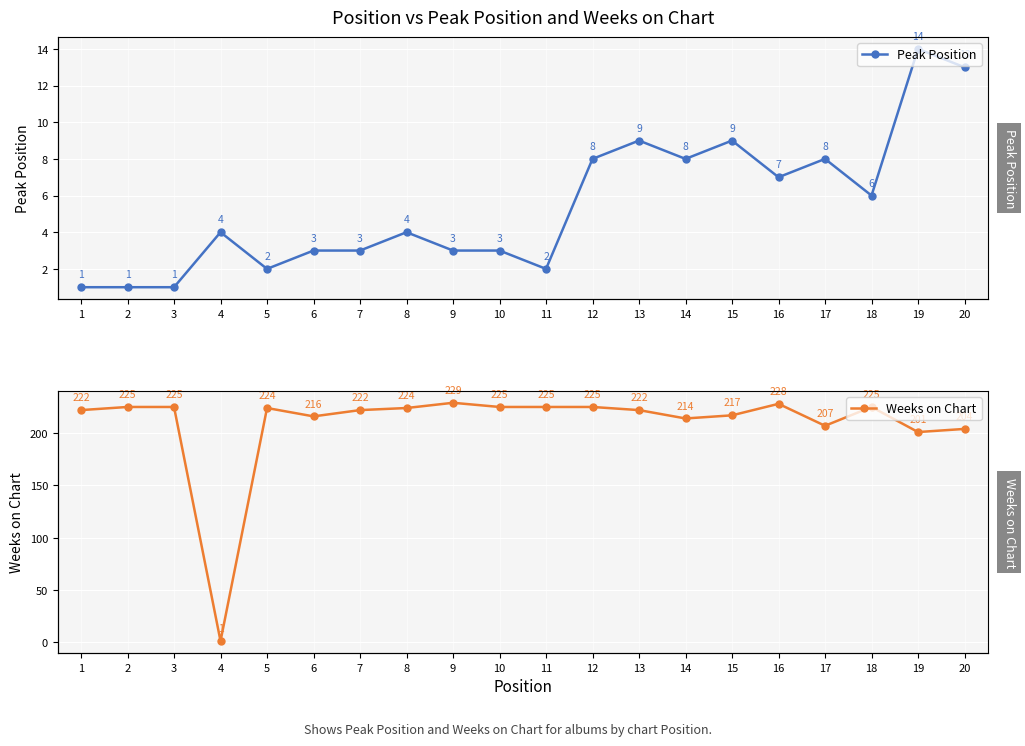

What is the spread (max minus min) of values at 6?

213